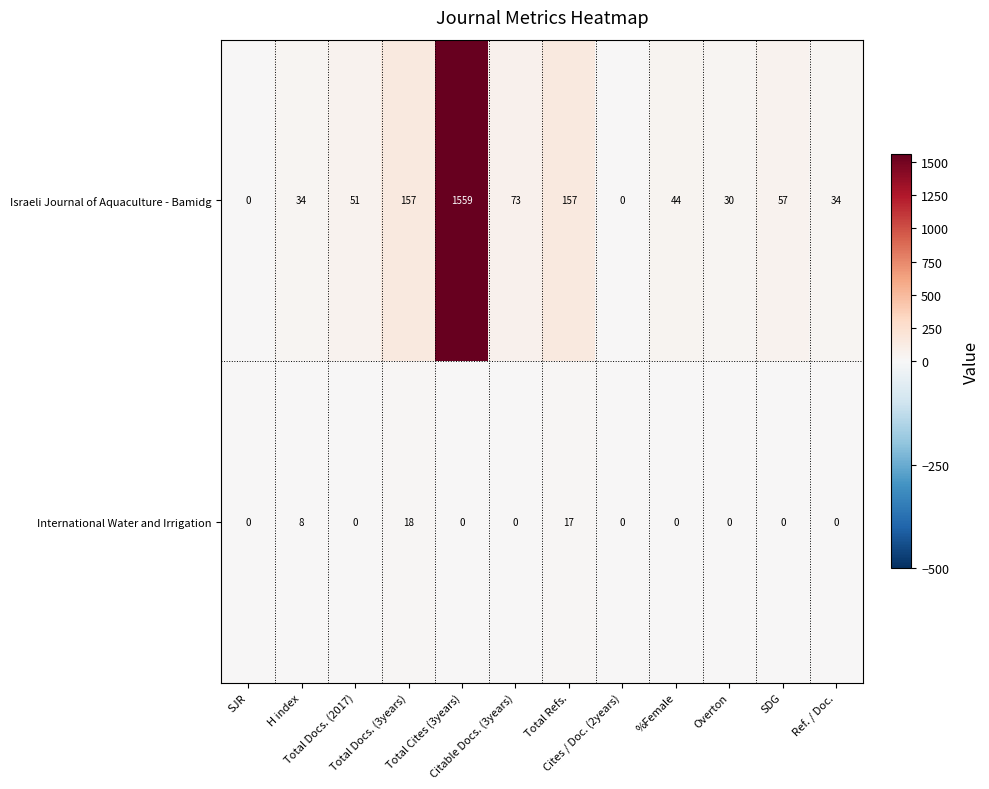

What is the average value of the International Water and Irrigation series?

4